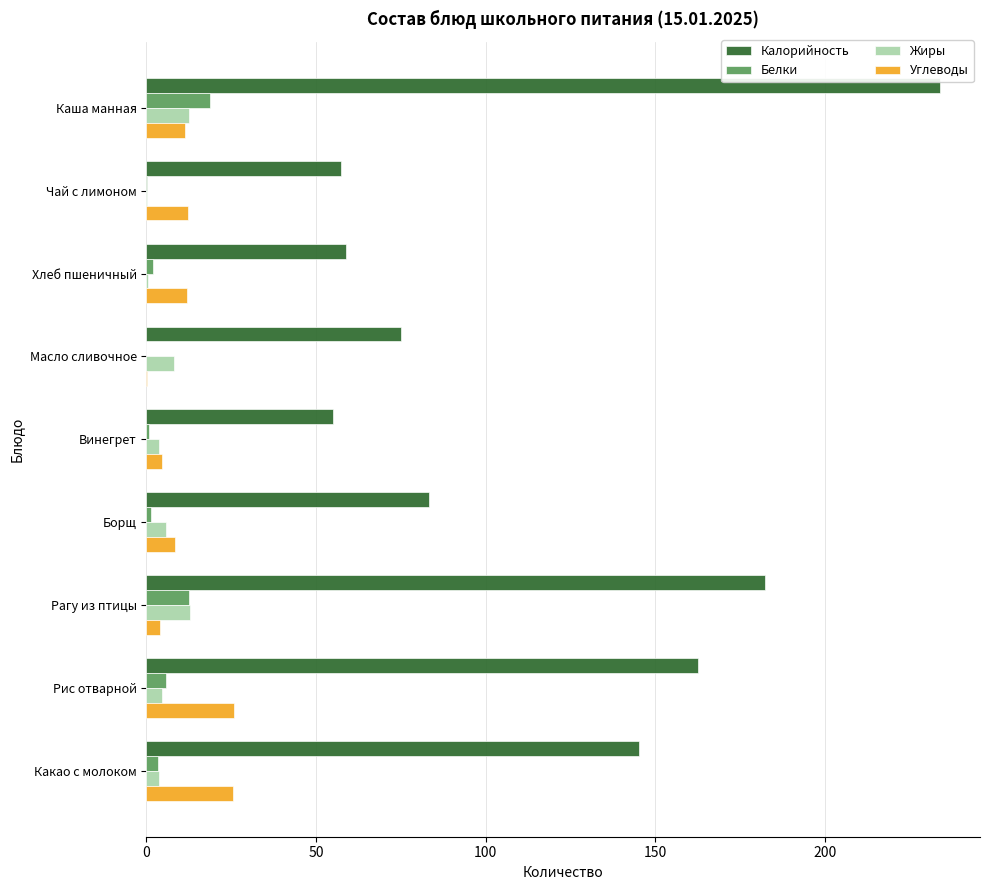

How many categories are shown in the chart?

9